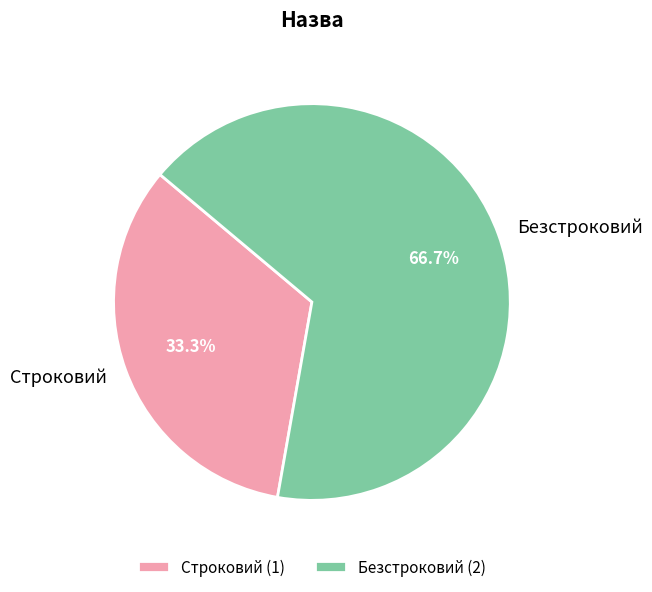

Between Строковий and Безстроковий, which is larger?

Безстроковий